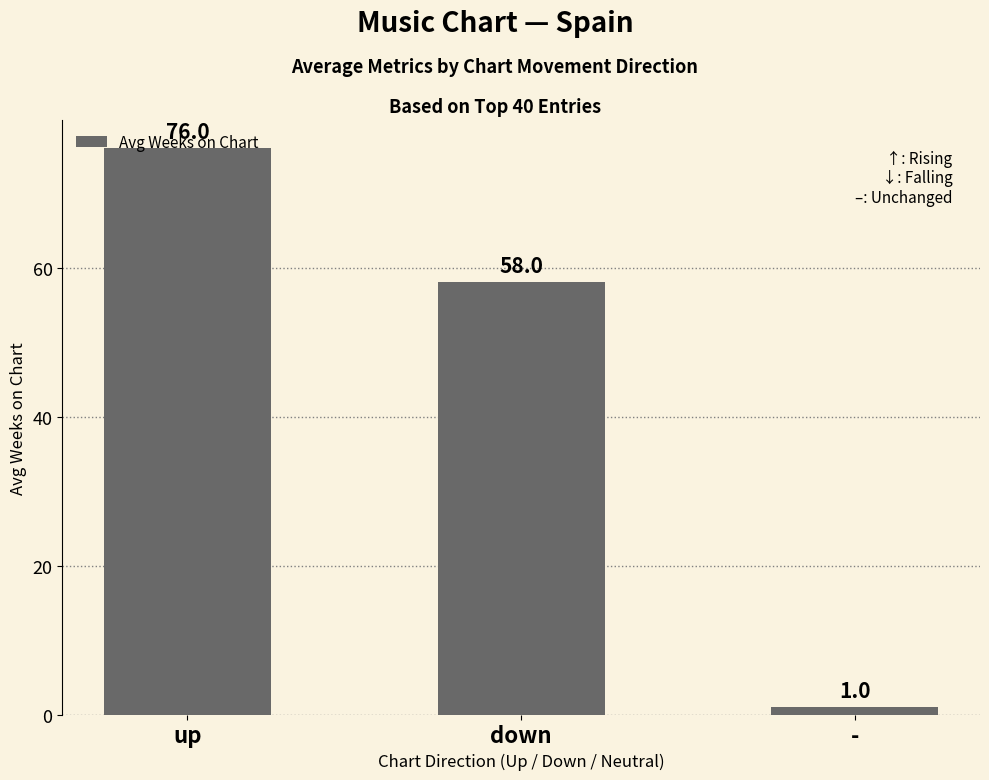

What is the minimum value shown in the chart?

1